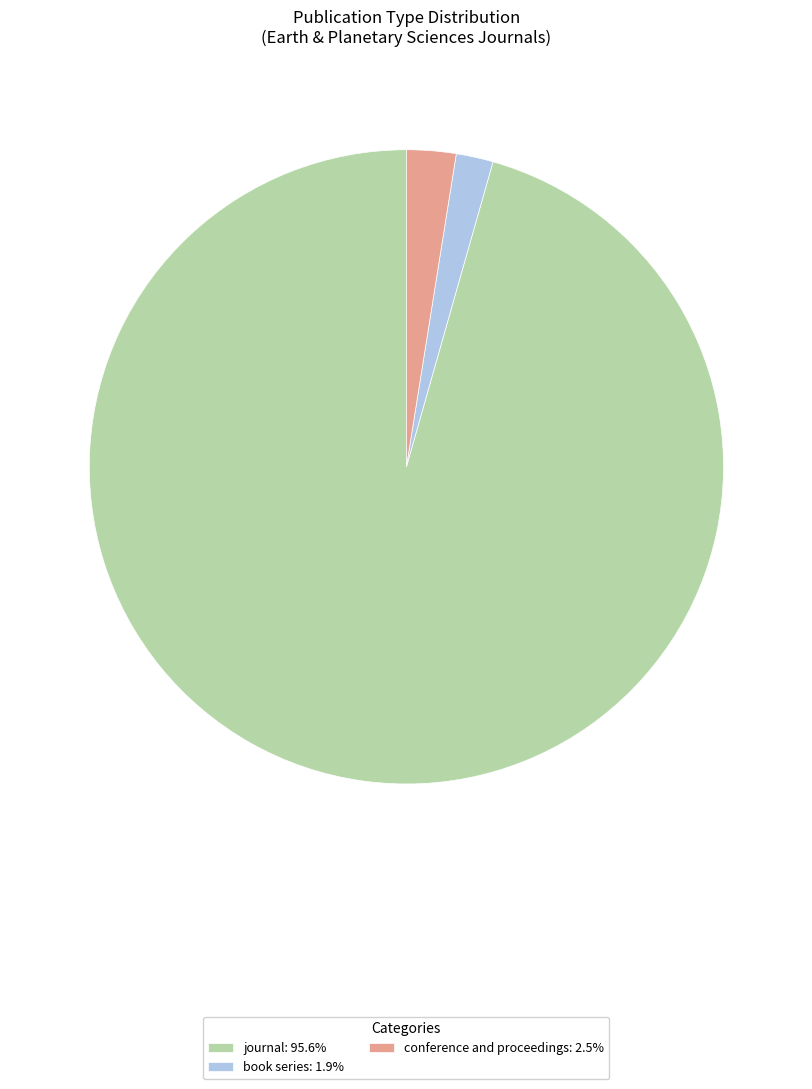

Combined, do book series: 1.9% and journal: 95.6% account for over 50%?

Yes